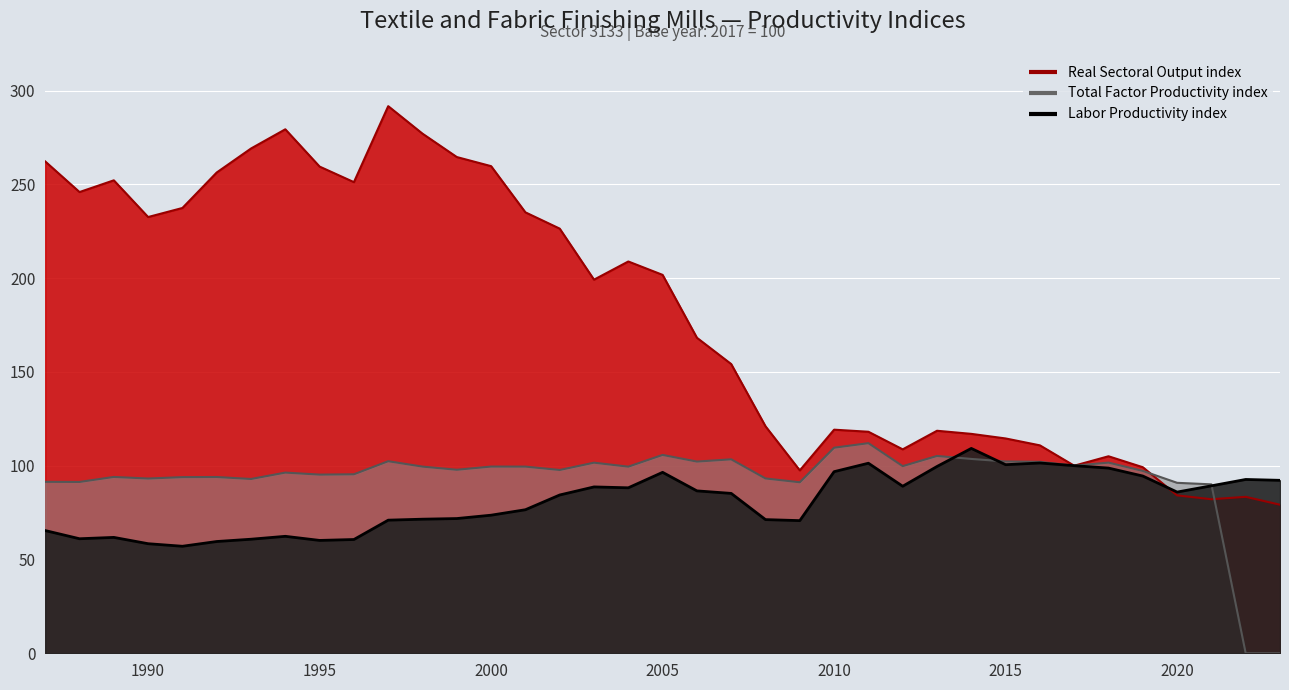

Which label corresponds to the largest value in the chart?

1997